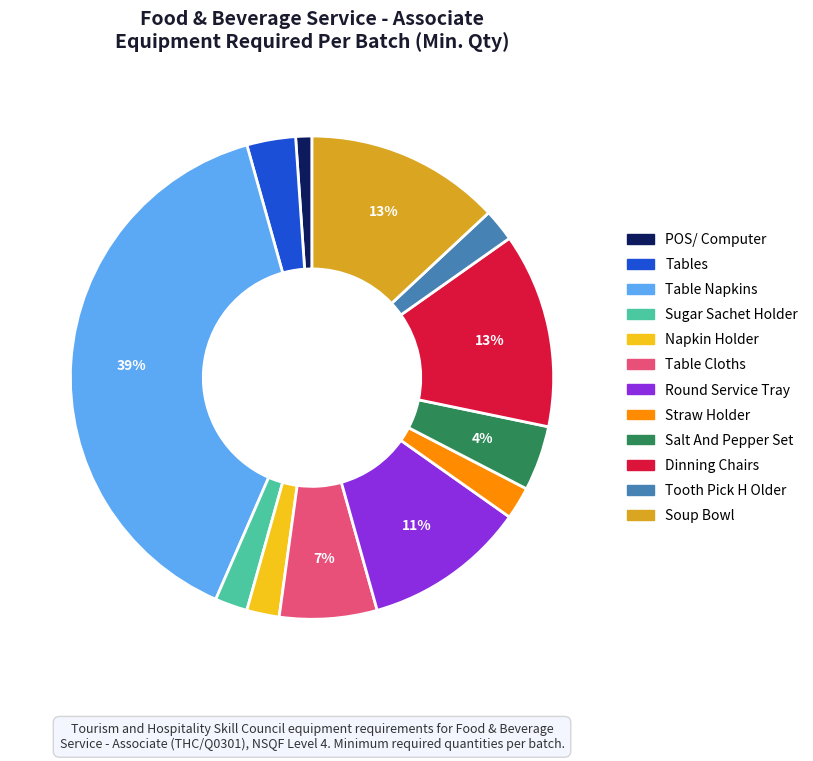

What is the ratio of the value at Straw Holder to the value at Tooth Pick H Older?

1.0